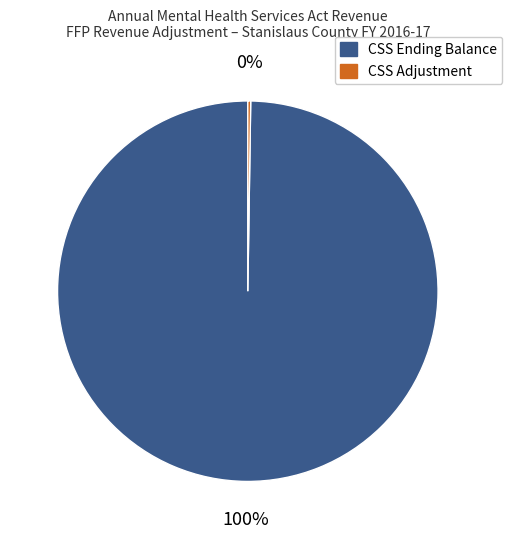

True or false: CSS Ending Balance accounts for 100% of the total.

True